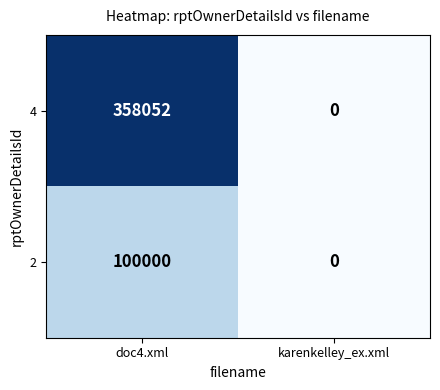

What is the total value across all series at doc4.xml?

458052